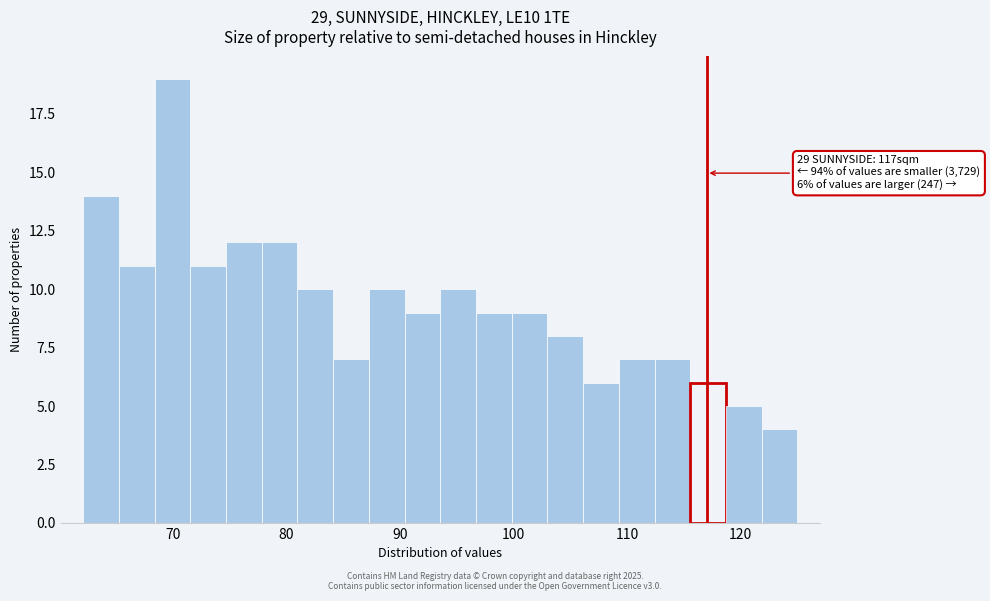

Around what value on the x-axis is the tallest bar? Give the approximate position of its centre, as read against the axis.

70